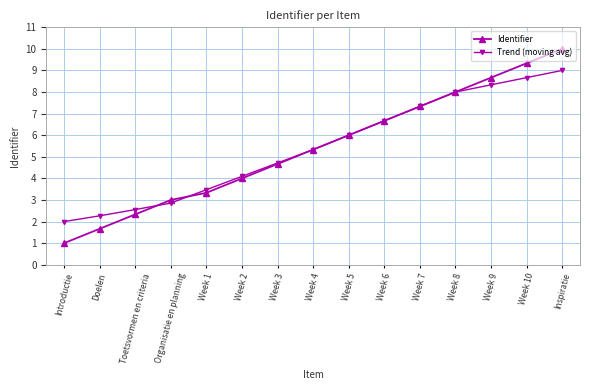

Is the value of Trend (moving avg) at Organisatie en planning greater than the value of Identifier at Week 3?

No